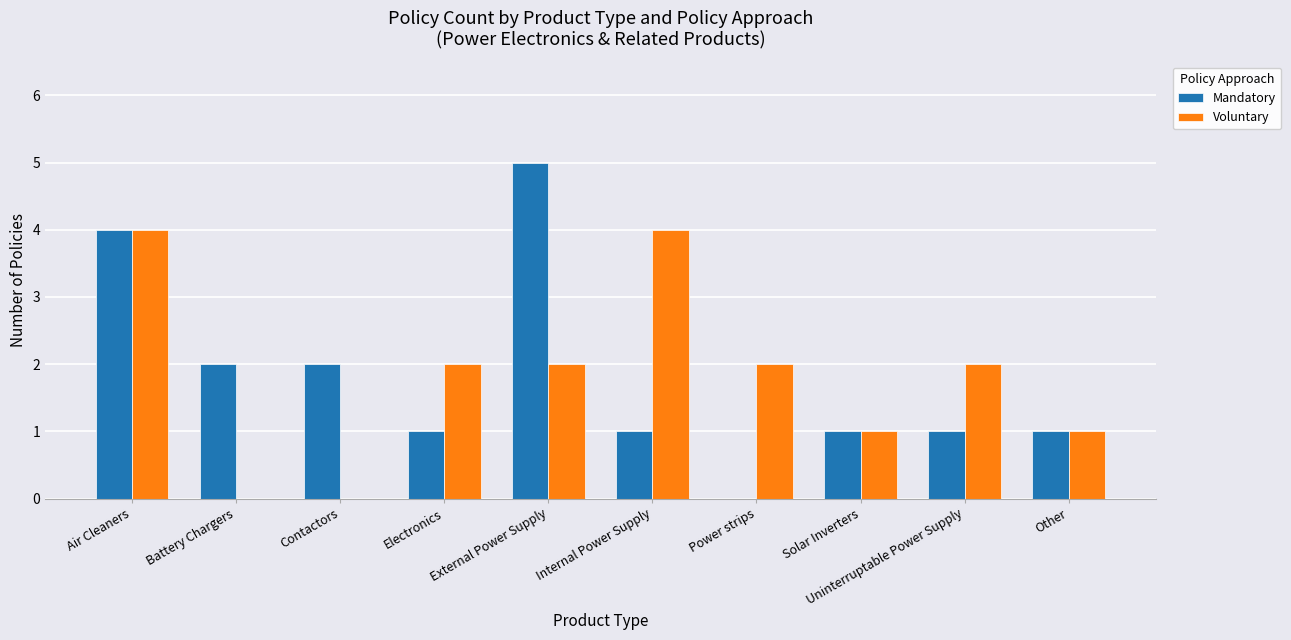

The Mandatory series shows 5 at External Power Supply. True or false?

True